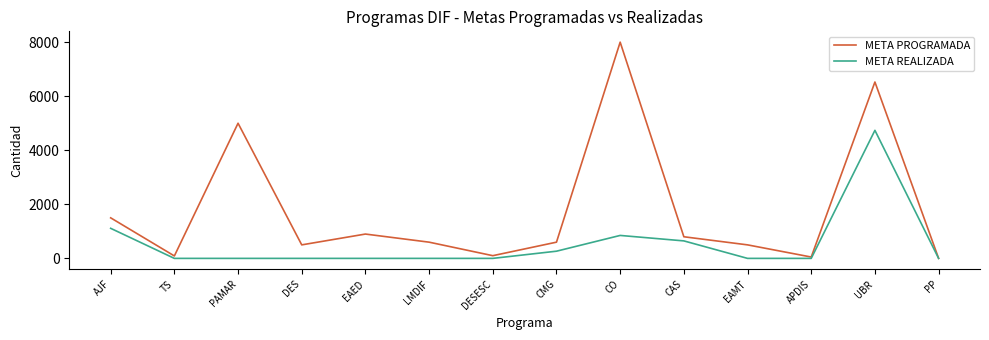

At which category is the sum across all series the highest?

UBR